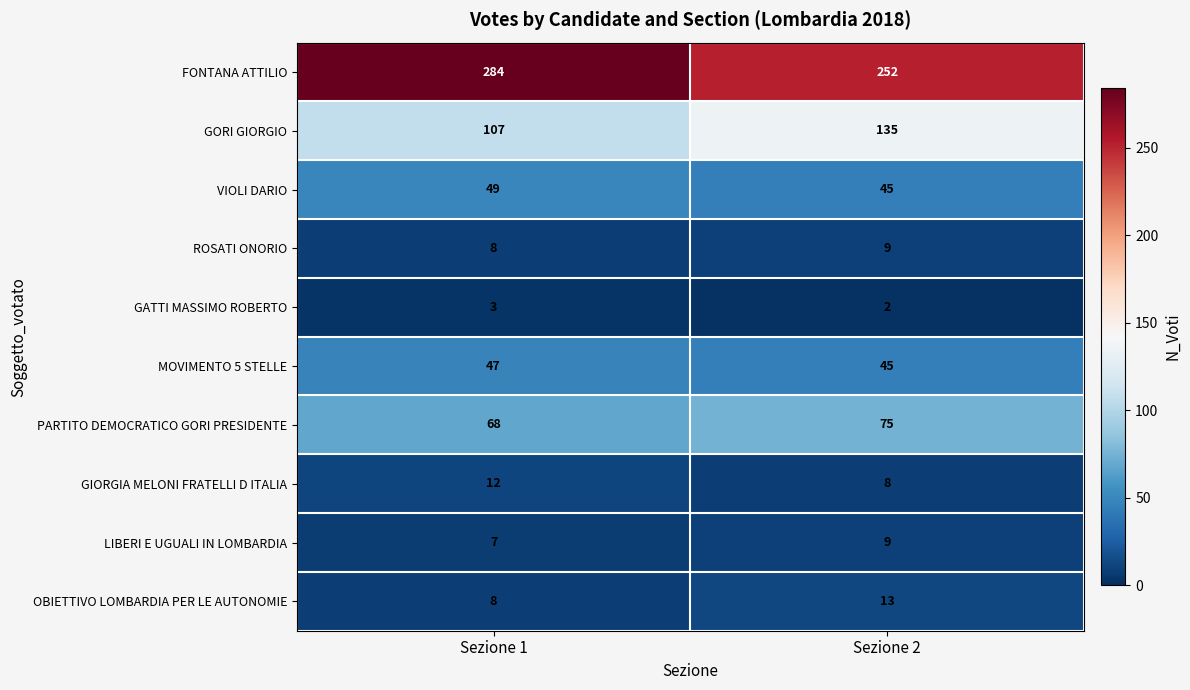

At which label is PARTITO DEMOCRATICO GORI PRESIDENTE closest to 71?

Sezione 1